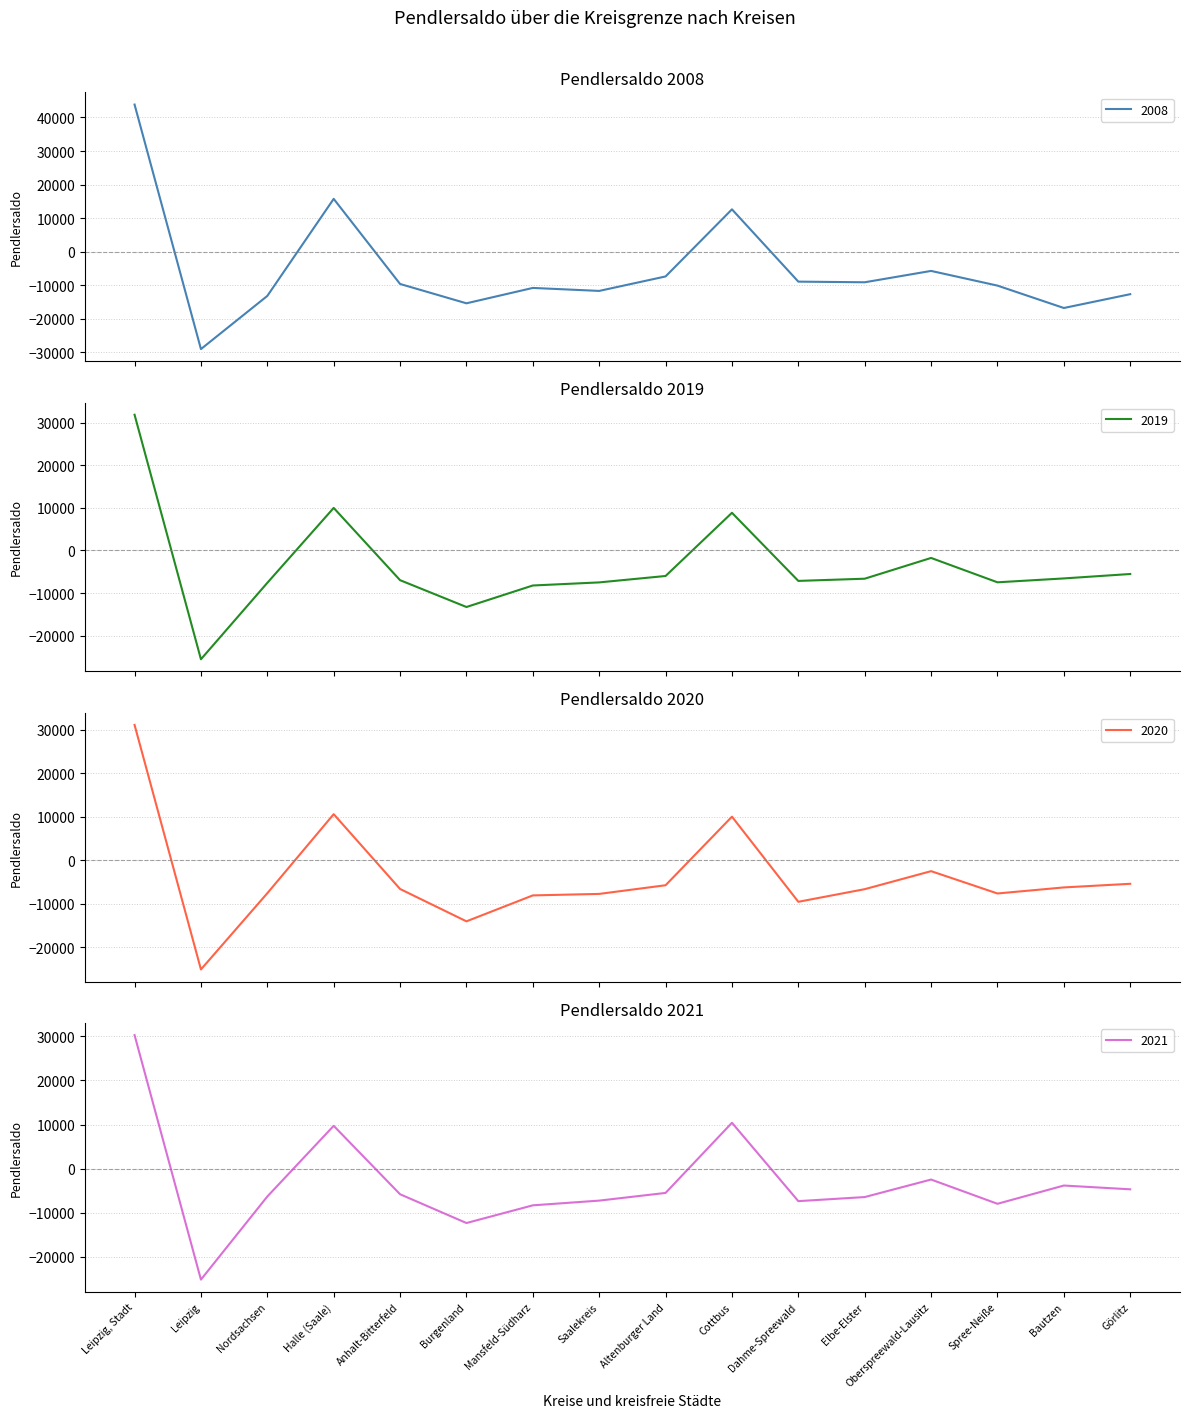

How many values in the 2019 series exceed -6635?

7